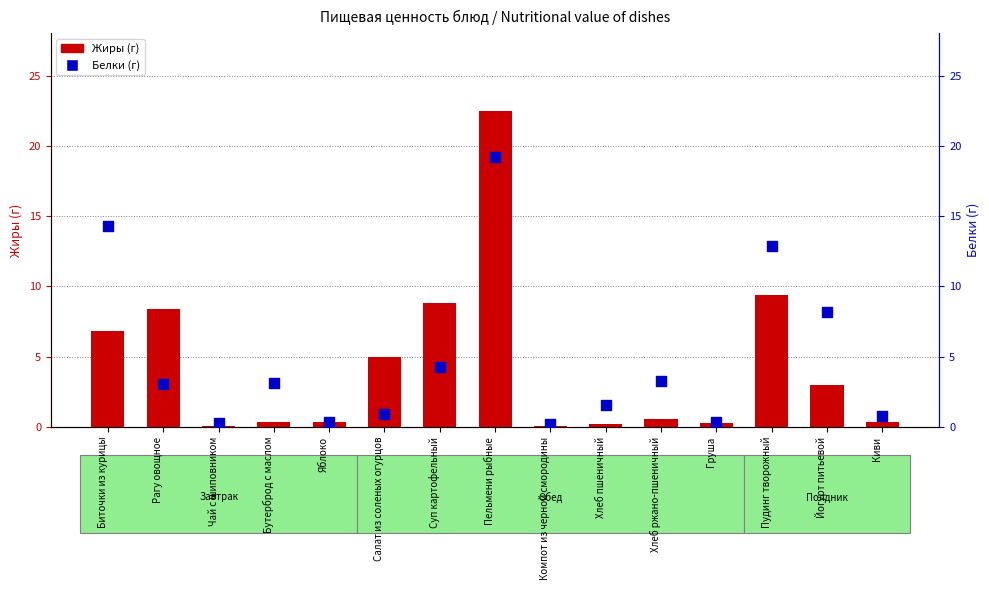

What is the total value across all series at Бутерброд с маслом?

3.6